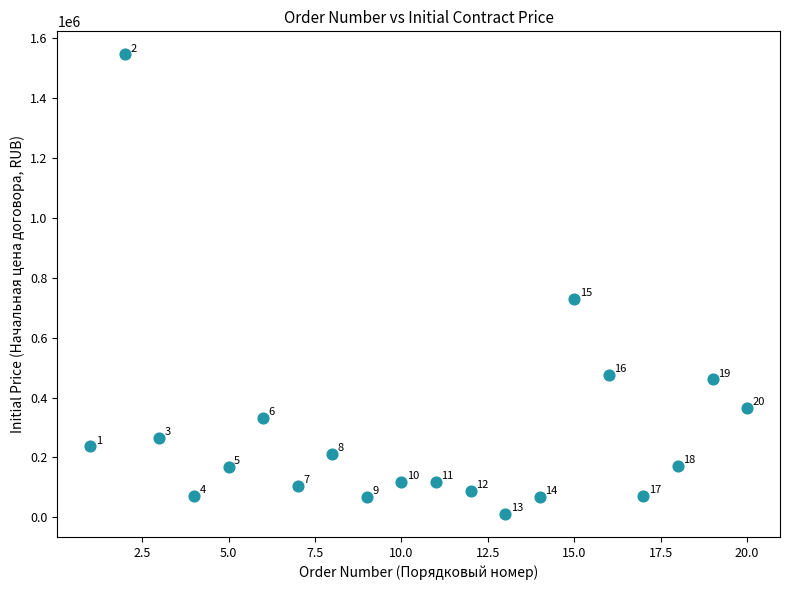

What Y value in the scatter plot is closest to 778252?

729004.0